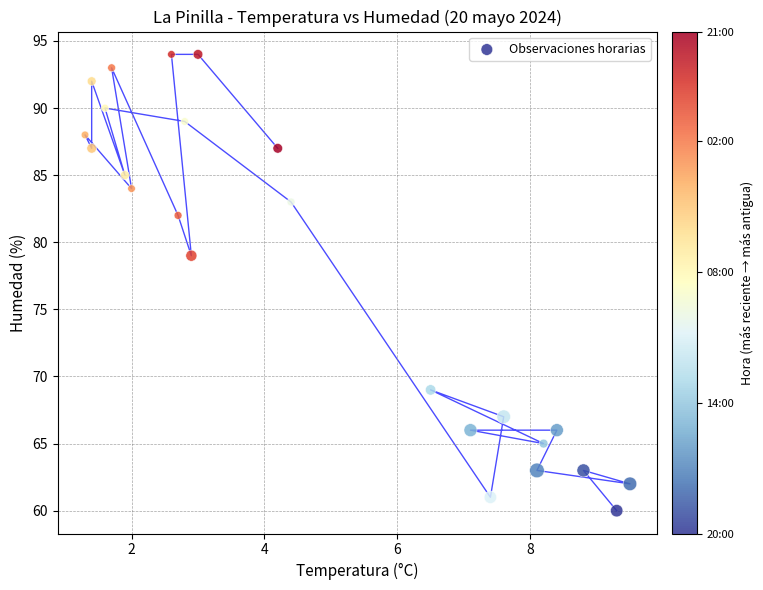

What Y value in the scatter plot is closest to 77?

79